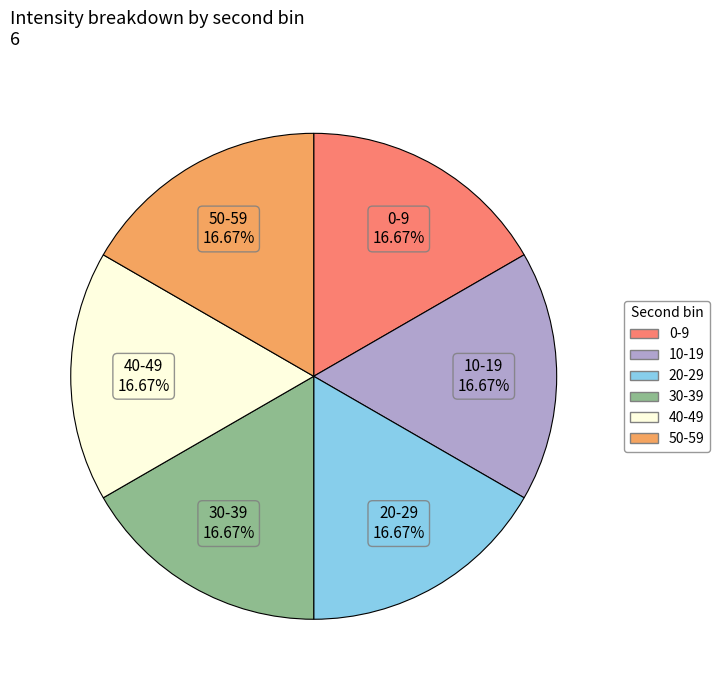

To the nearest percent, what portion does 20 represent?

17%